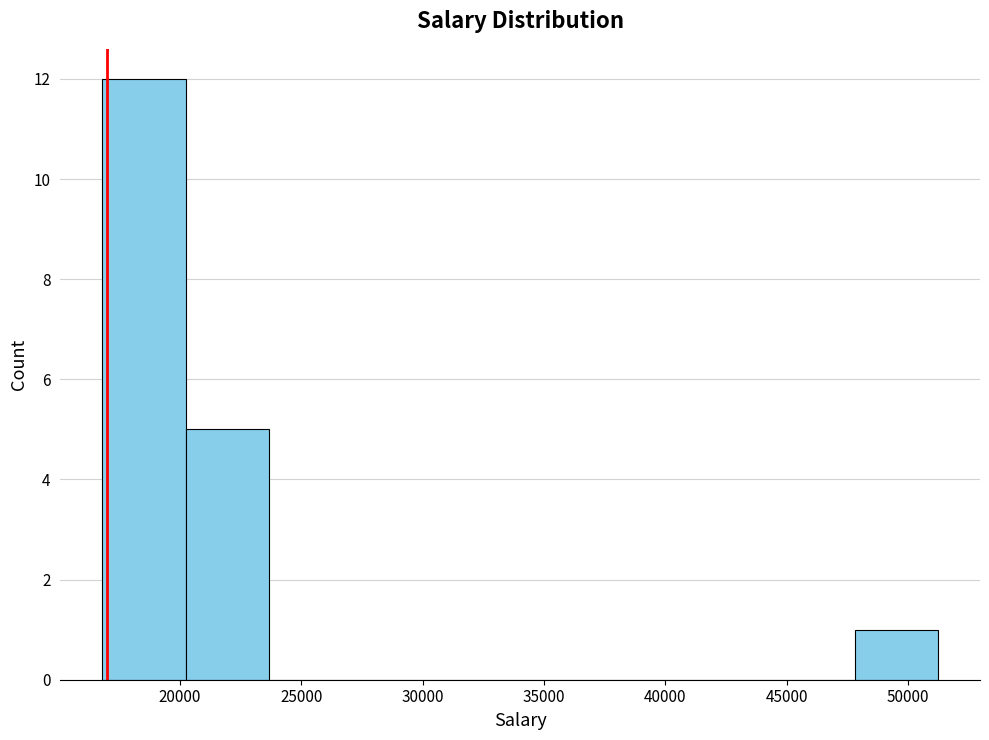

How tall is the bar that spans 17000 to 20000 on the x-axis? Neither the bar edges nor the heights are printed on the chart, so give them approximately, as read against the axes.

12